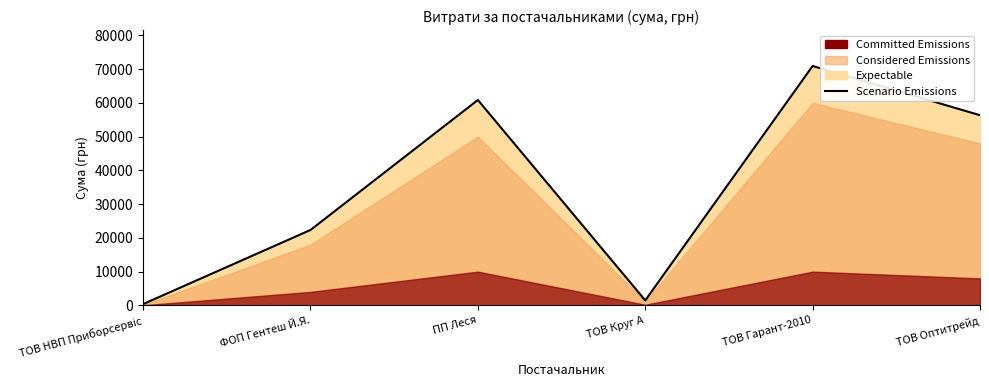

What value does the data have at ТОВ Оптитрейд?

56325.9